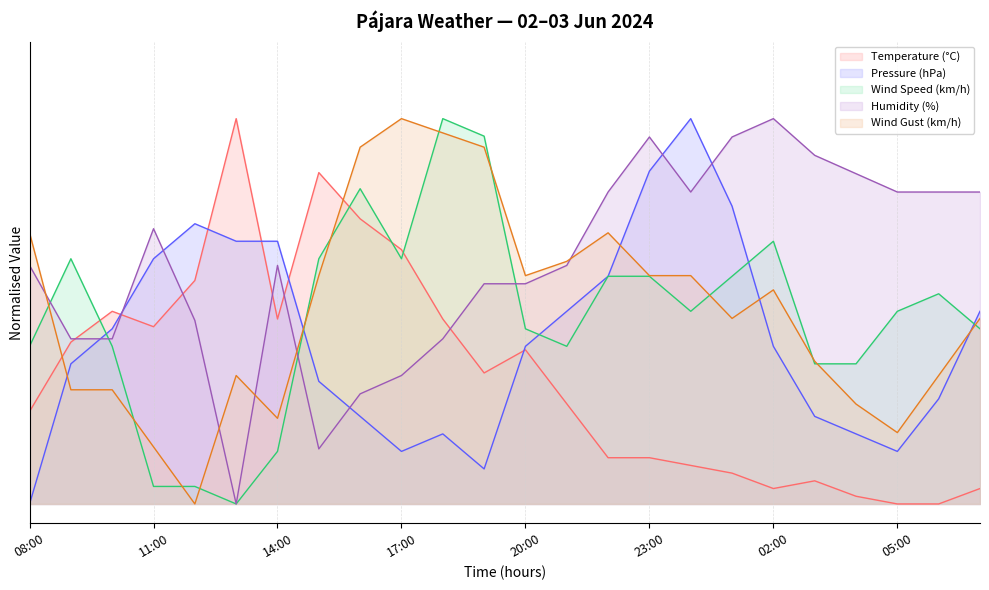

How many values in the Temperature (°C) series exceed 0?

22